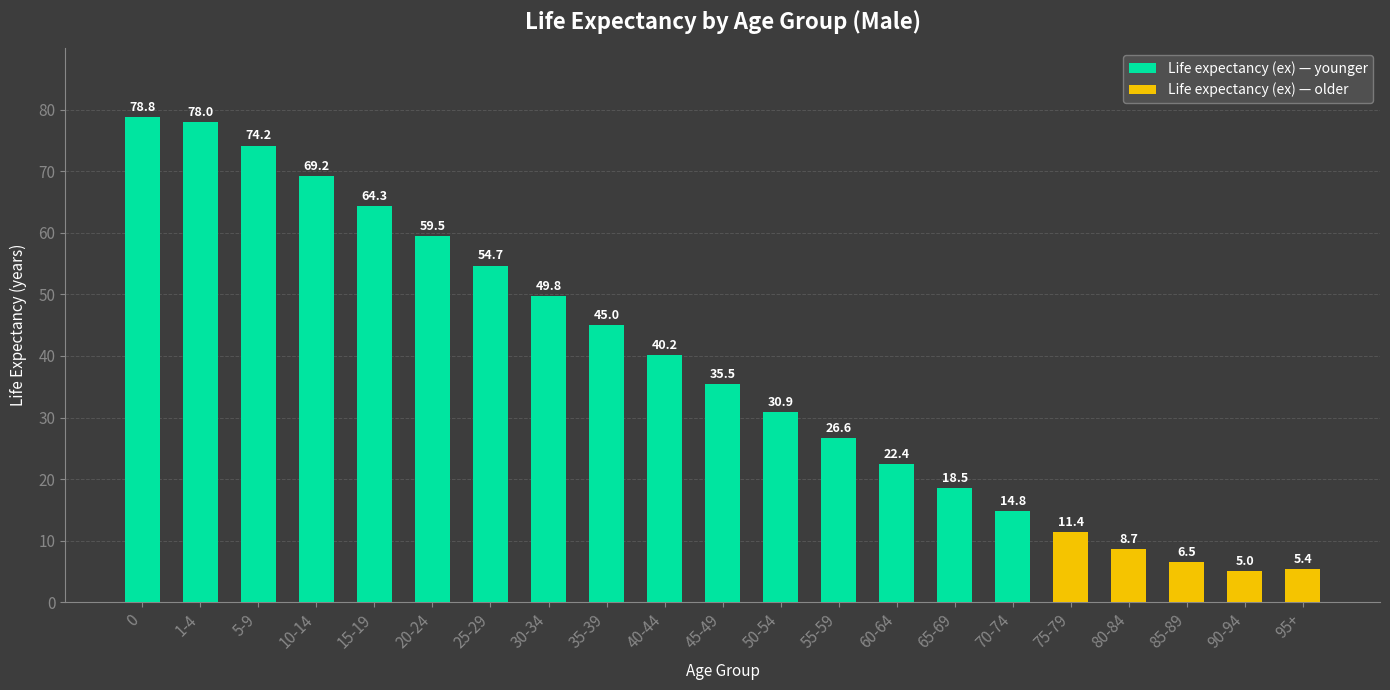

Read the value at 40-44.

40.2